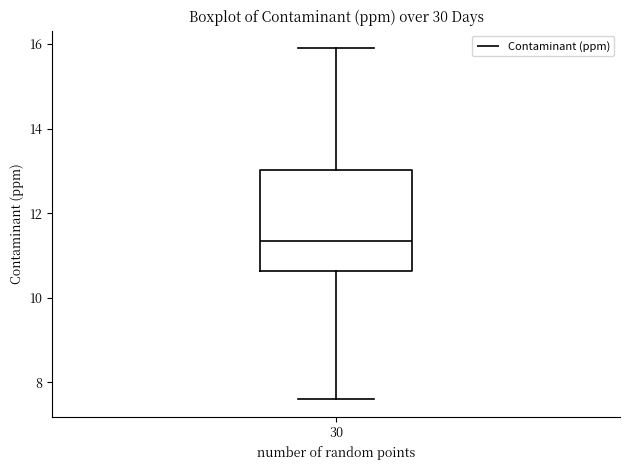

Where does the lower whisker of the box at x = 30 end on the y-axis? The values are not printed on the chart, so give them approximately, as read against the axis.

7.6